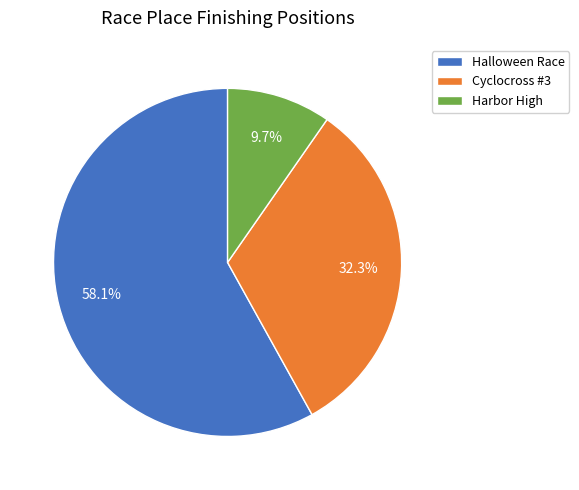

To the nearest percent, what is the difference between the largest and smallest slice percentages?

48%